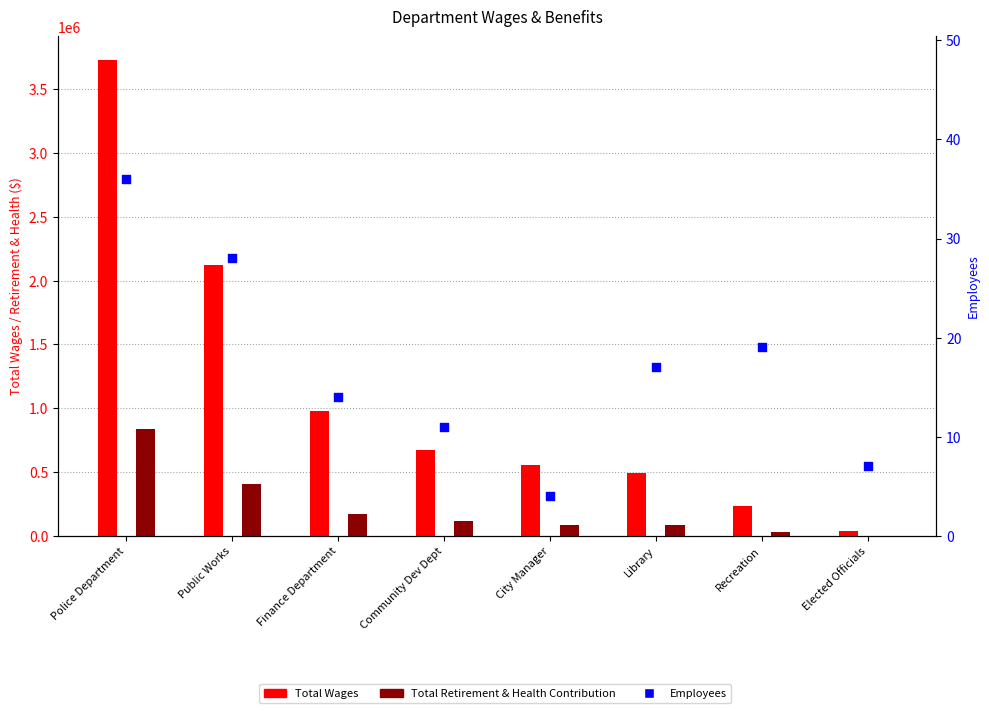

Which series has the largest total across all categories?

Total Wages